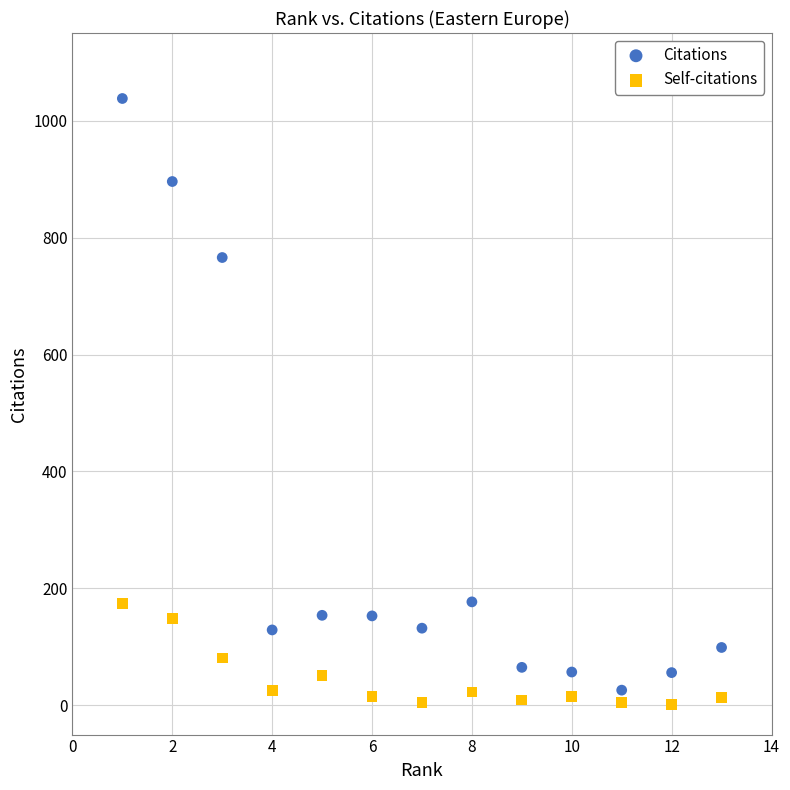

Across all data points, what is the range of X values (max minus min)?

12